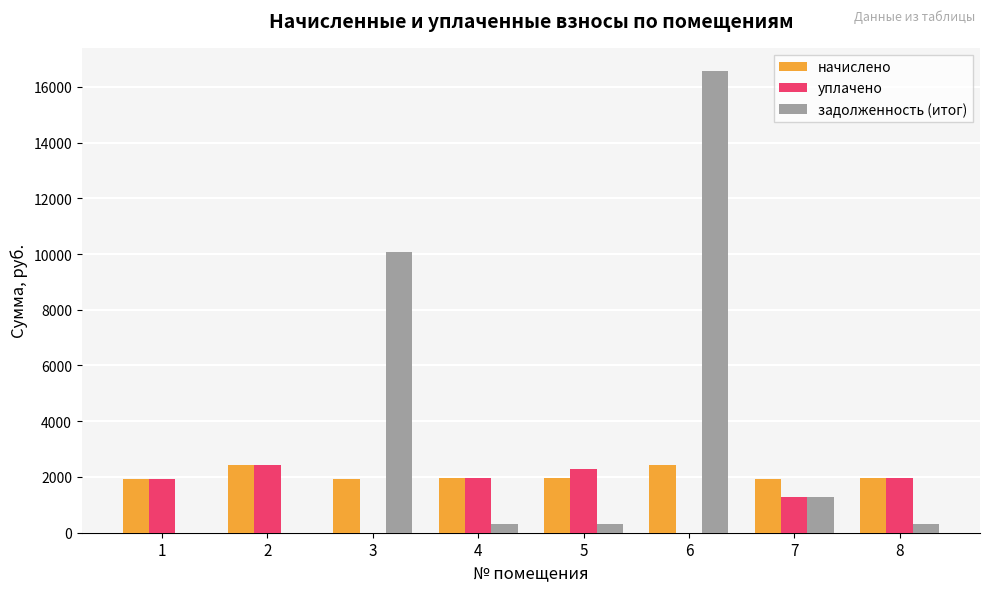

How many values in the начислено series exceed 1968?

4